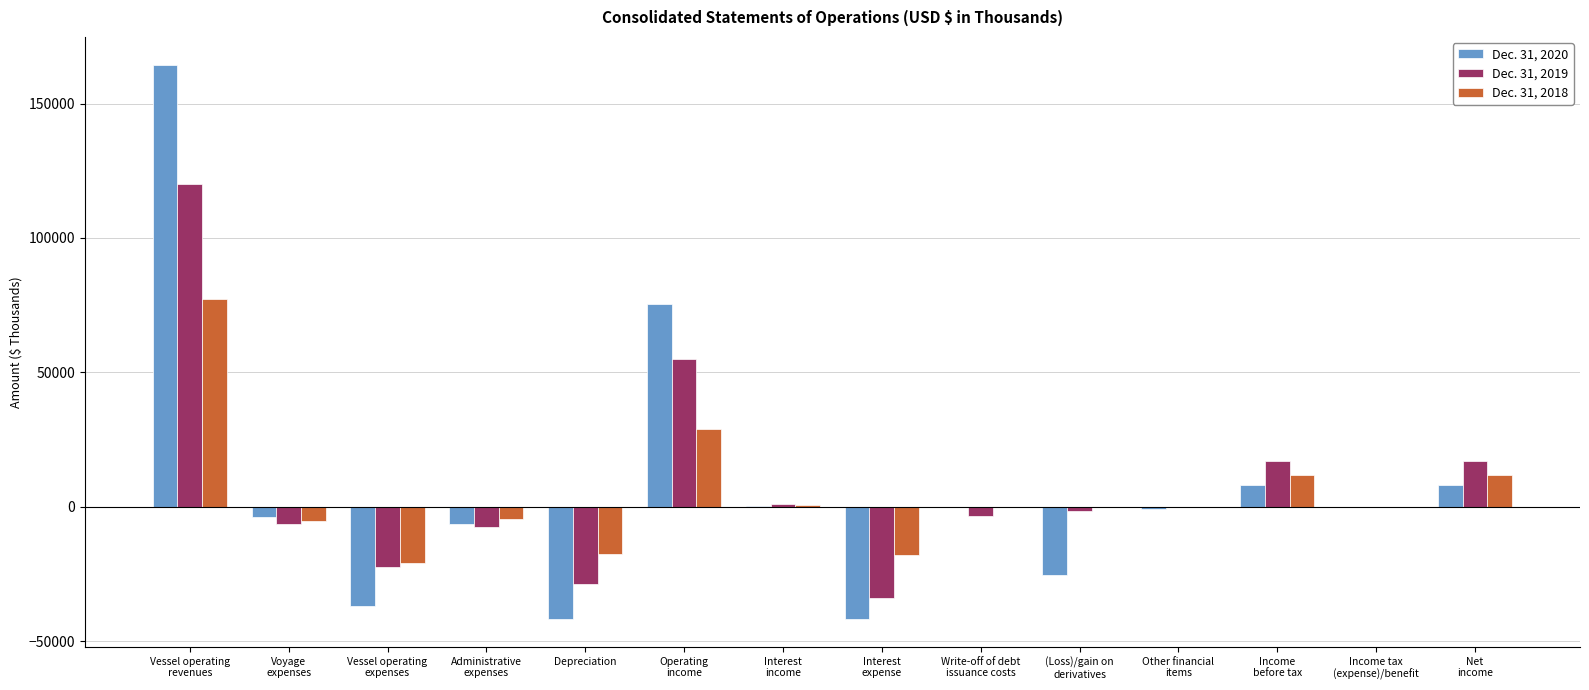

What is the sum of the Dec. 31, 2018 values at Net
income and Other financial
items?

11725